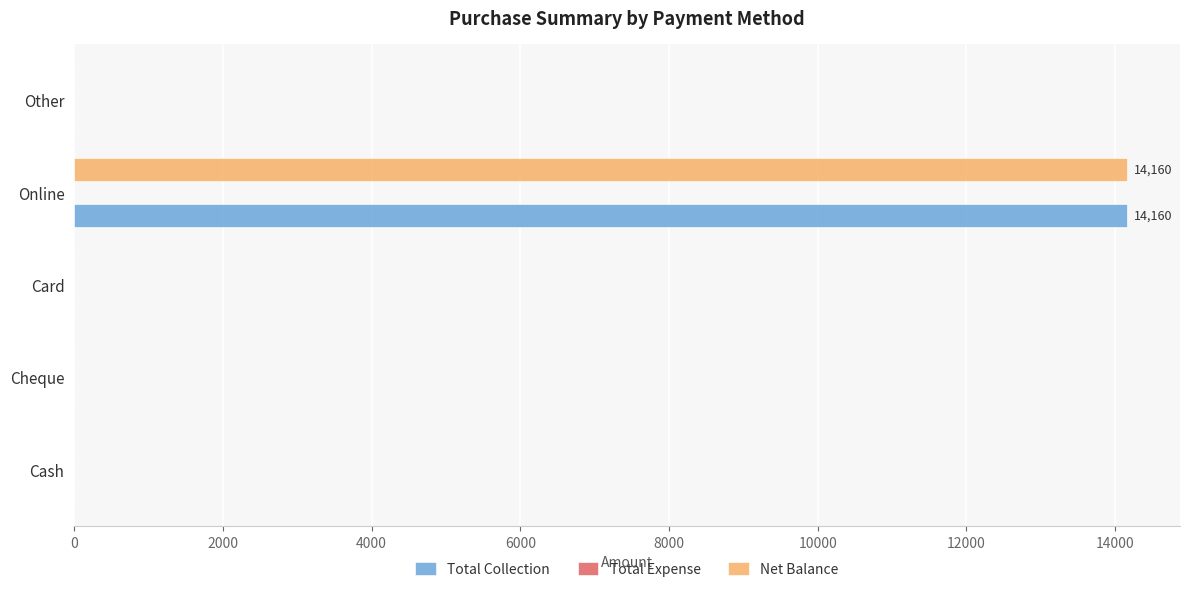

What is the maximum value for Total Collection?

14160